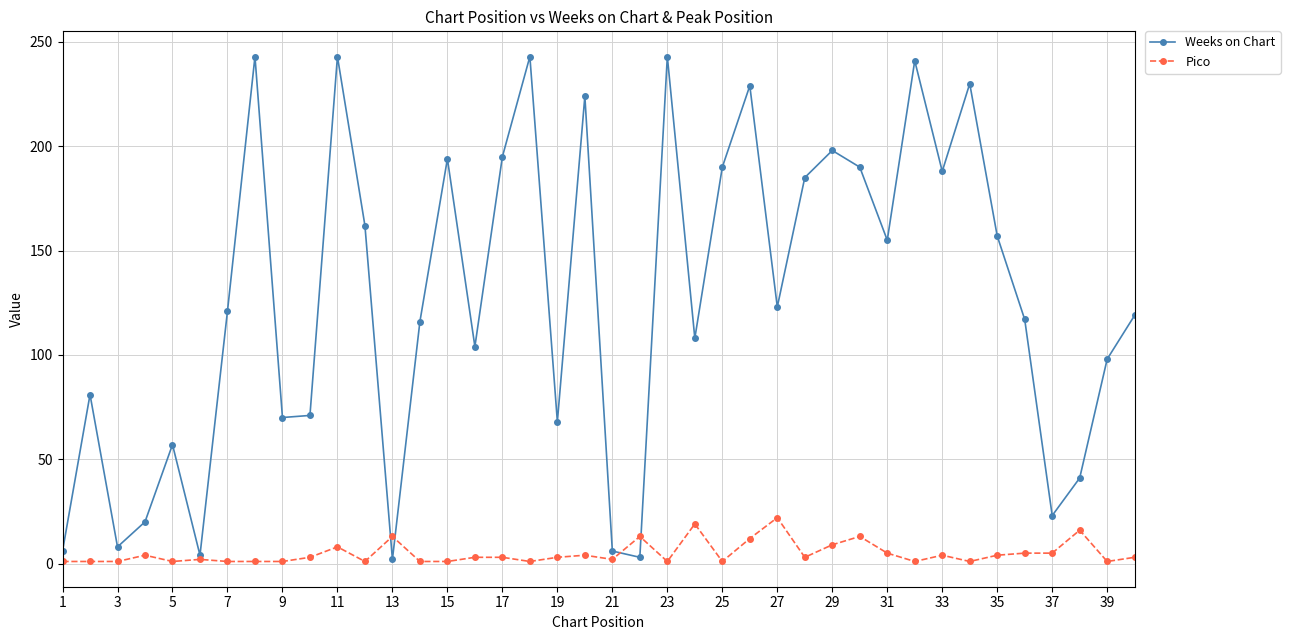

Which series has the widest spread of values?

Weeks on Chart